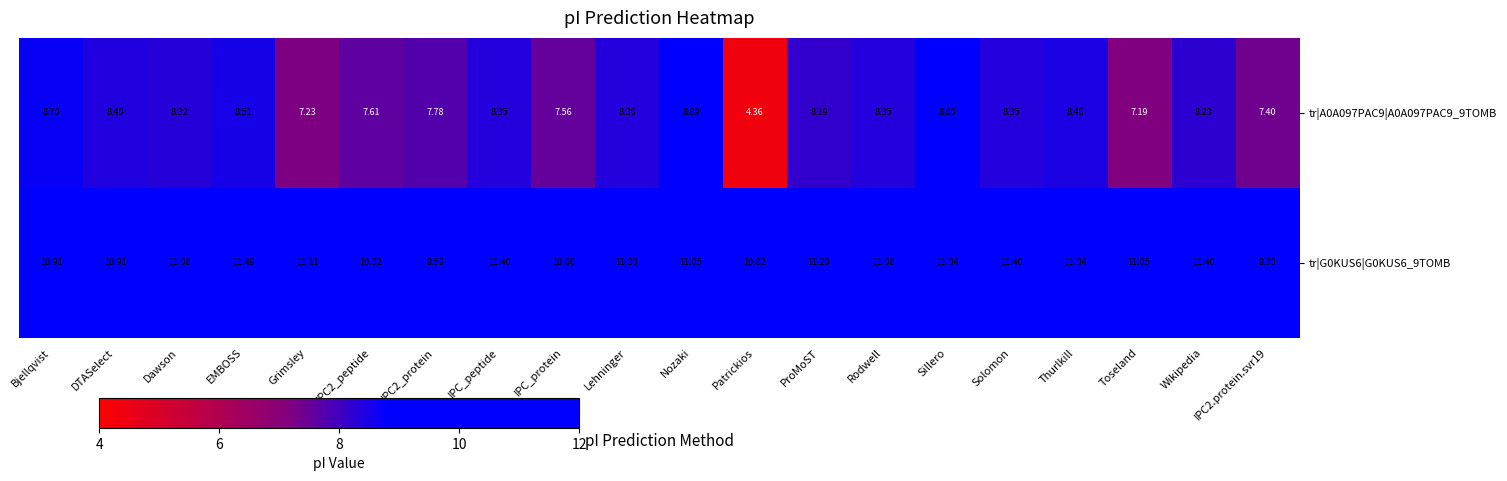

Which series has the largest total across all categories?

tr|G0KUS6|G0KUS6_9TOMB